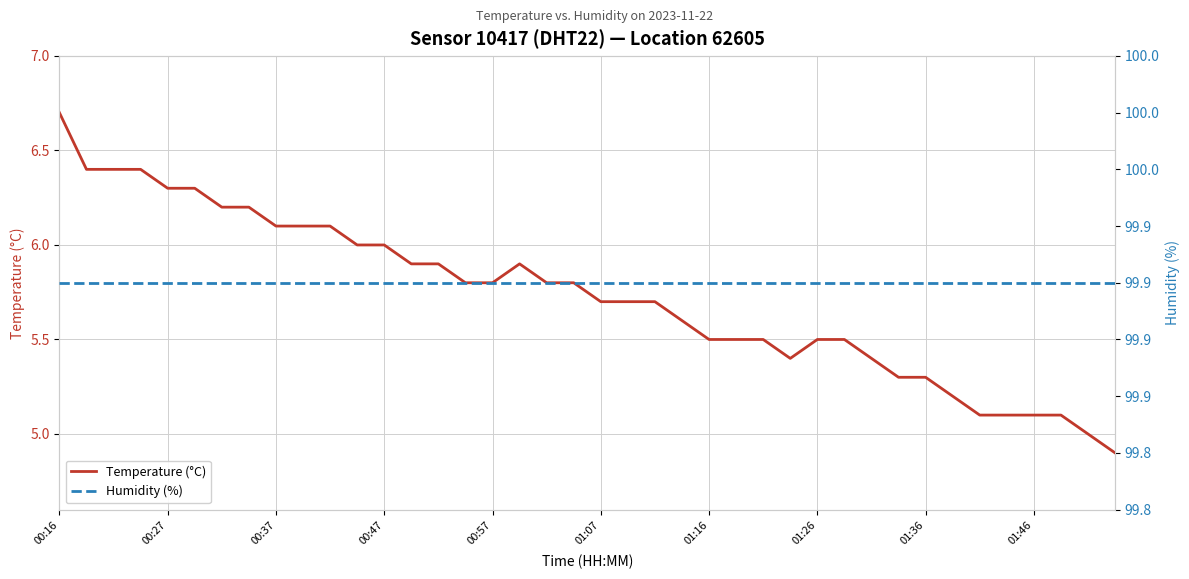

What is the maximum value for Temperature (°C)?

6.7